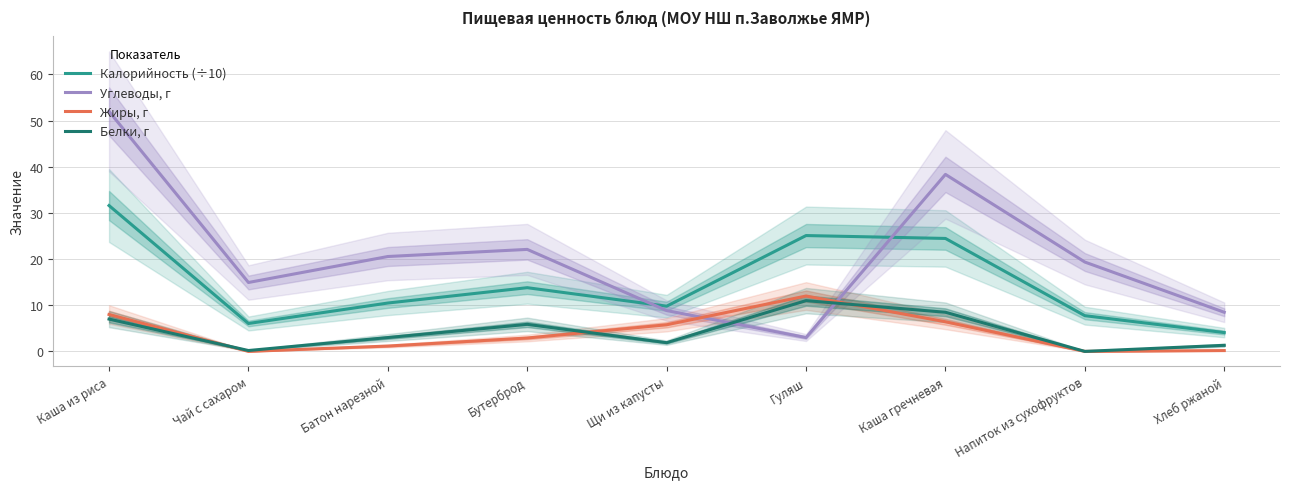

Where is the first local maximum for Жиры, г?

Гуляш